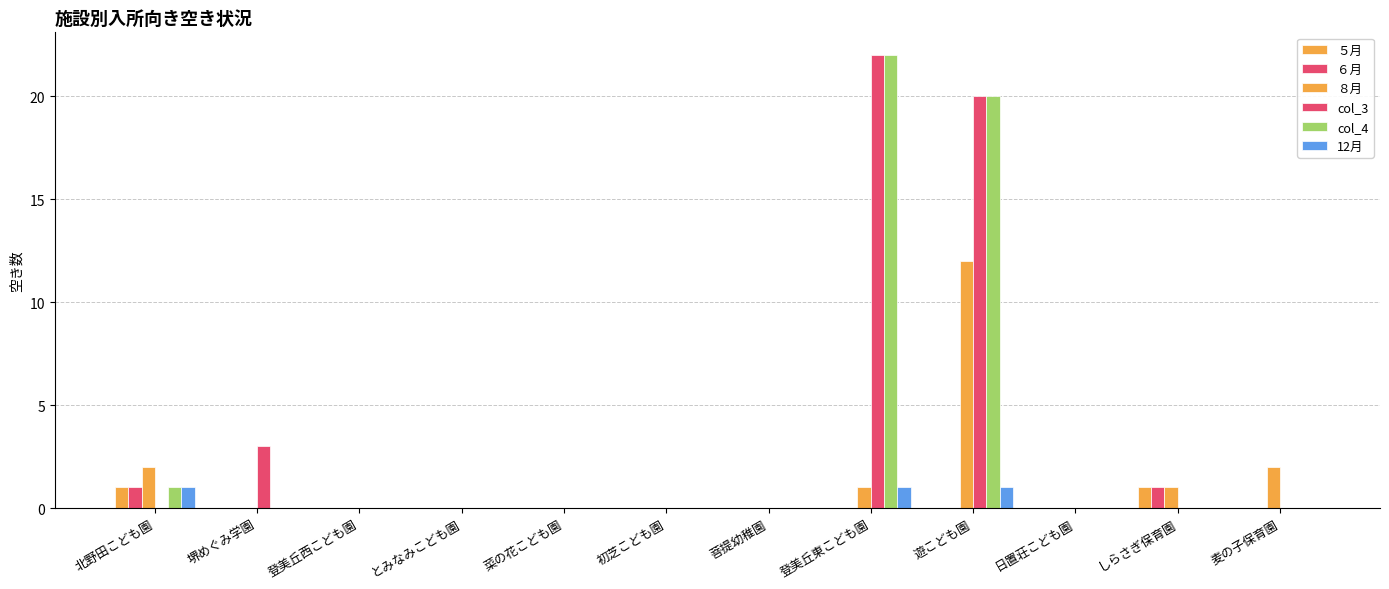

What is the average value of the col_4 series?

4